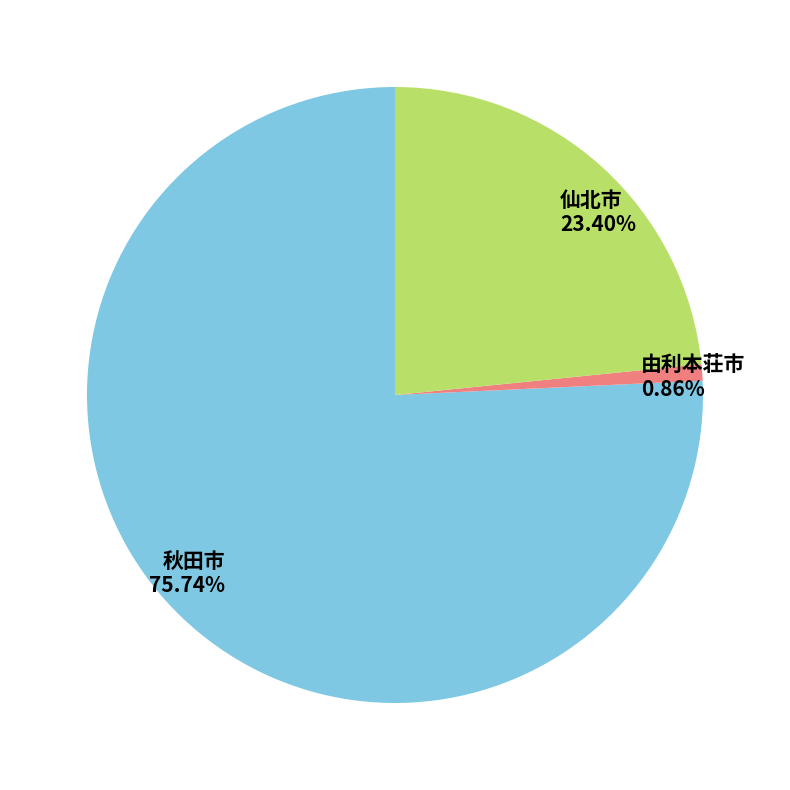

To the nearest percent, what is the combined percentage of 仙北市 and 由利本荘市?

24%